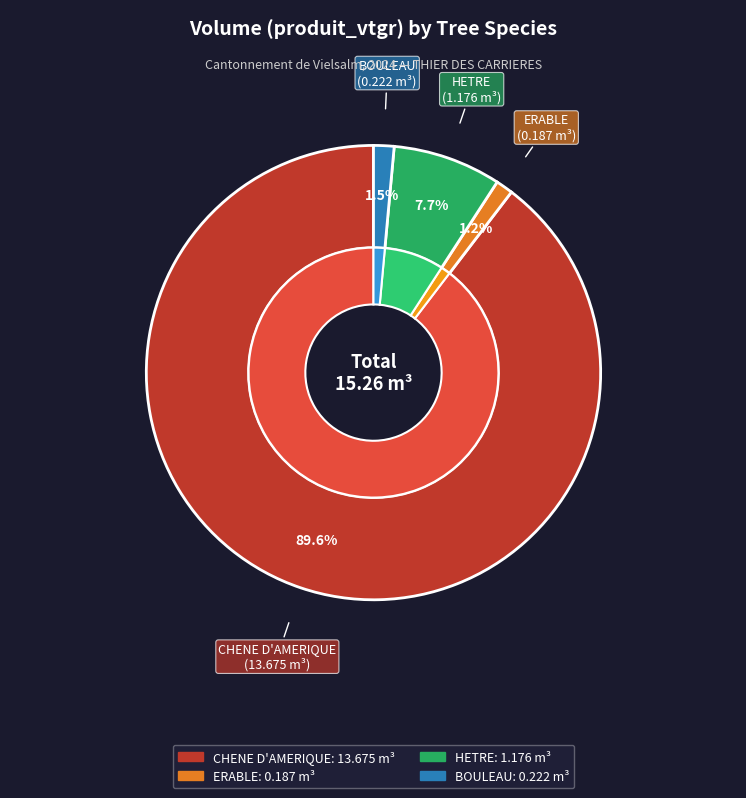

Combined, do BOULEAU and HETRE account for over 50%?

No